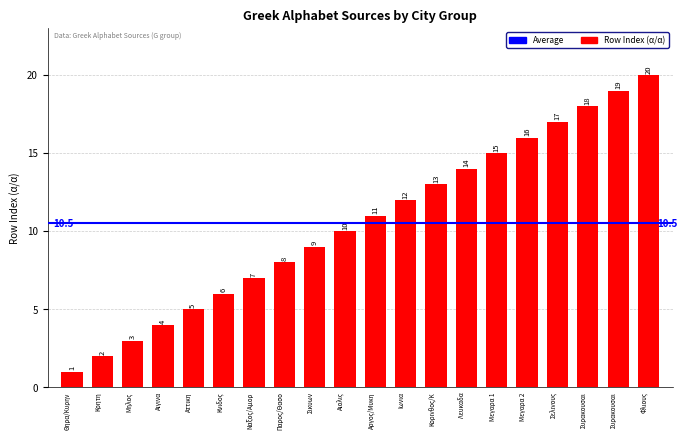

What is the sum of all values?

210